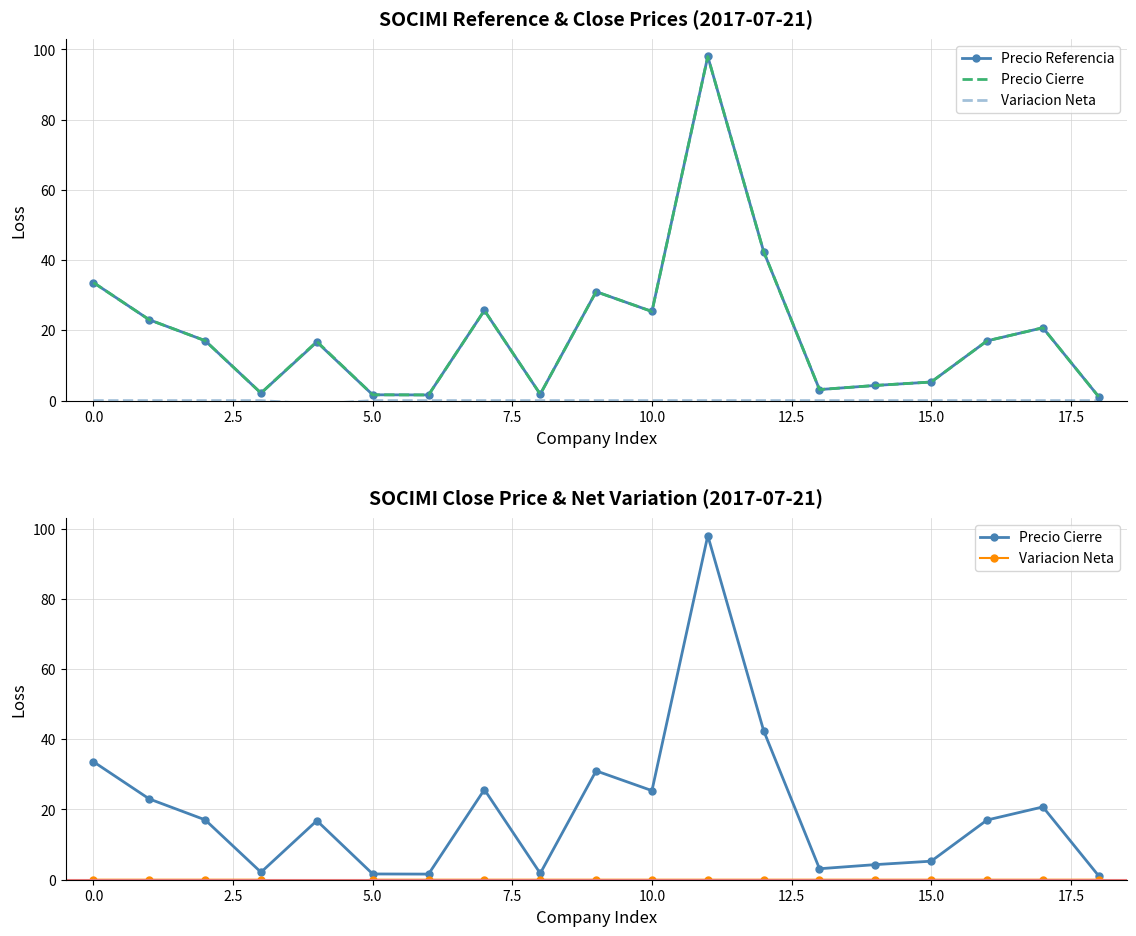

What is the label of the 14th point from the left?

13